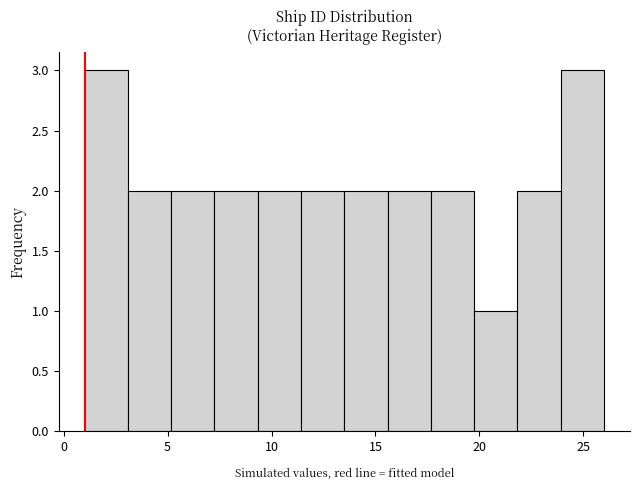

How tall is the bar that spans 11.5 to 13.5 on the x-axis? Neither the bar edges nor the heights are printed on the chart, so give them approximately, as read against the axes.

2